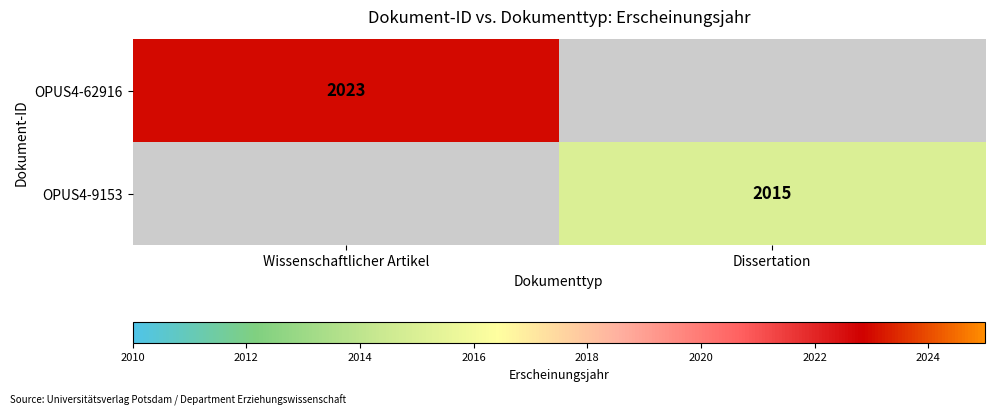

Is it true that OPUS4-9153 equals 1134 at Dissertation?

False